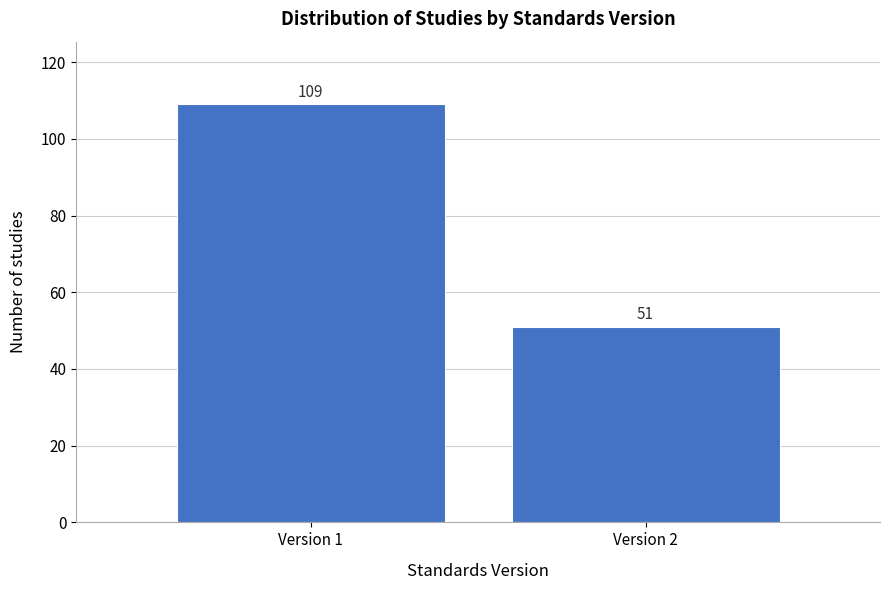

Reading right to left, transcribe all the data shown in this chart.

Version 2=51	Version 1=109